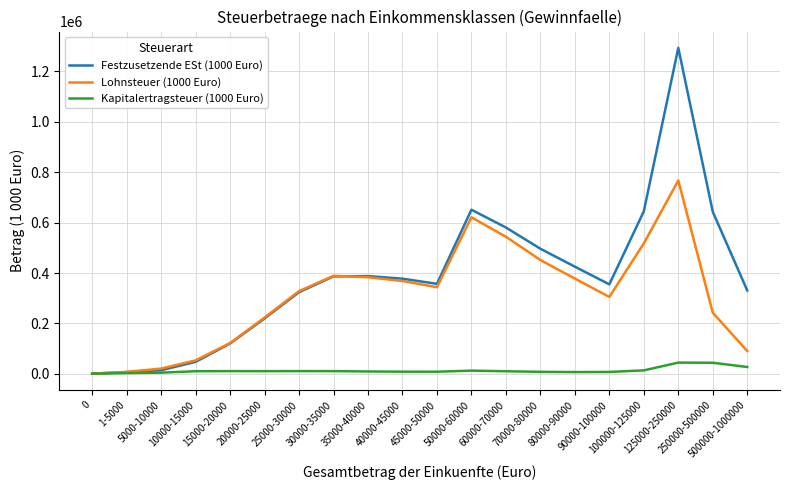

What is the value of the Kapitalertragsteuer (1000 Euro) point at the 13th from the left?

10196